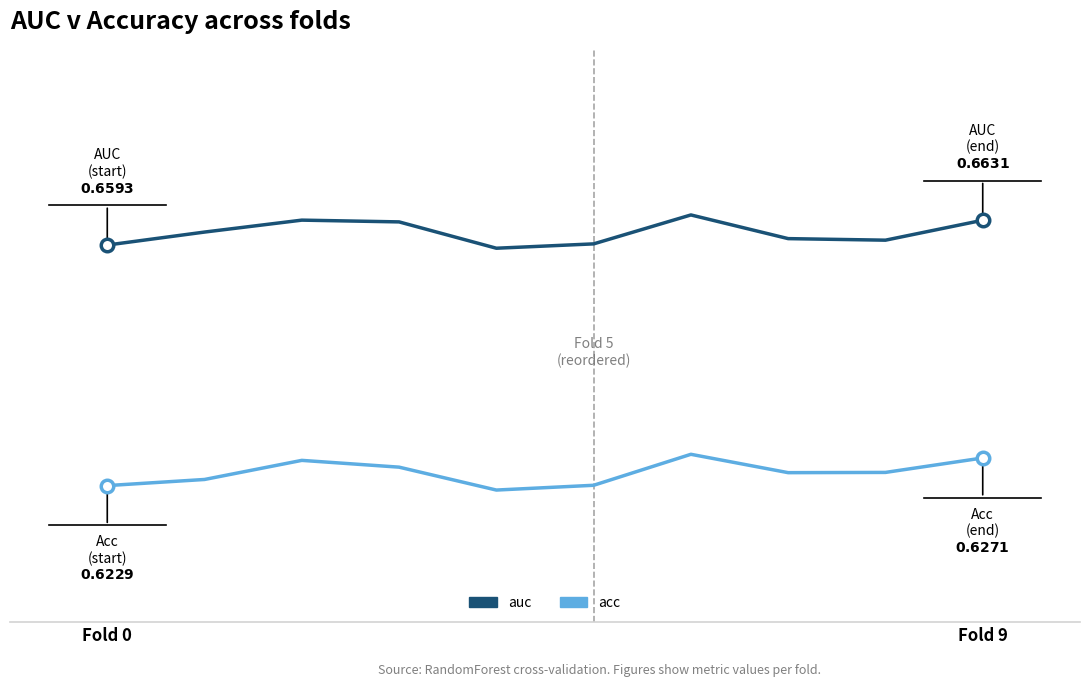

Is this an area chart (filled region under the line)?

No